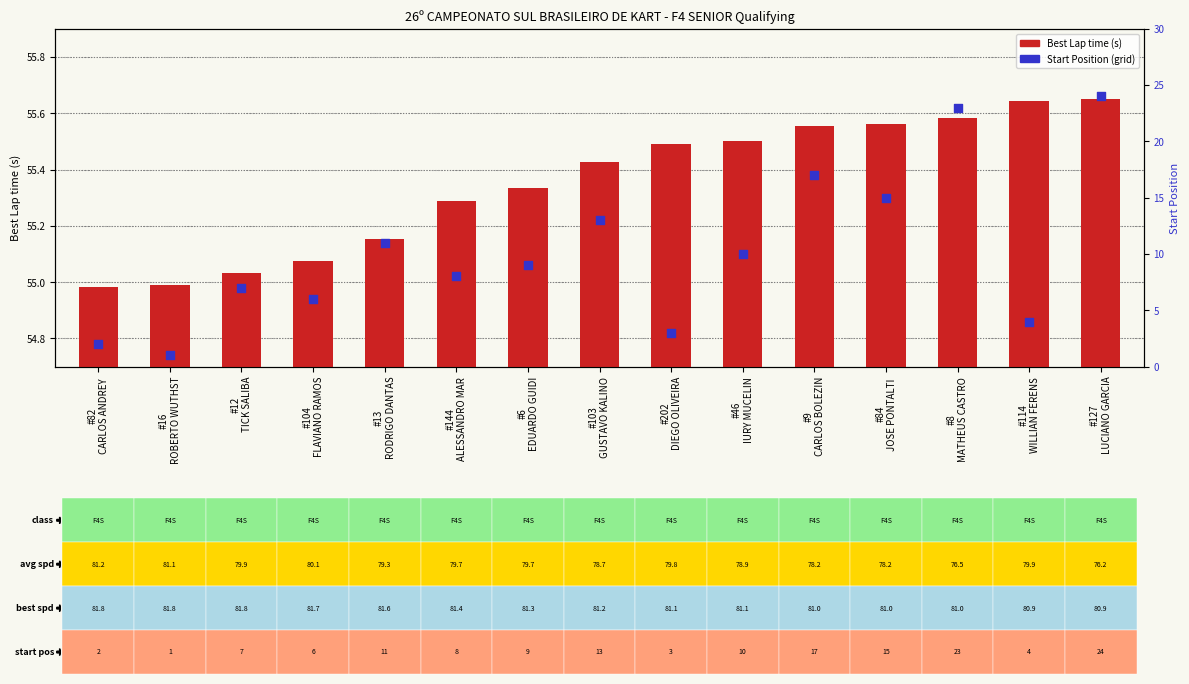

What is the total value across all series at #6
EDUARDO GUIDI?

64.3